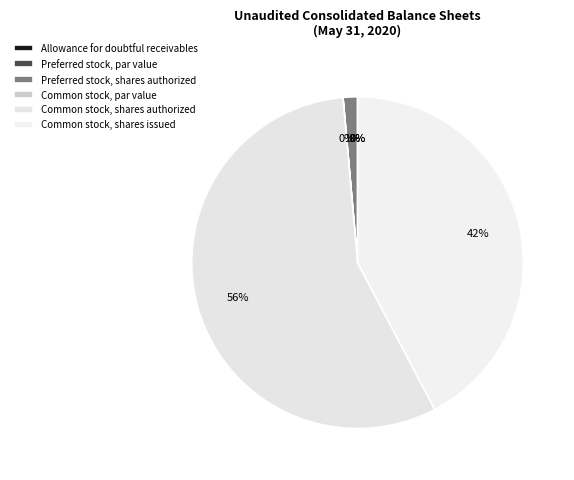

To the nearest percent, what is the difference between the largest and smallest slice percentages?

56%